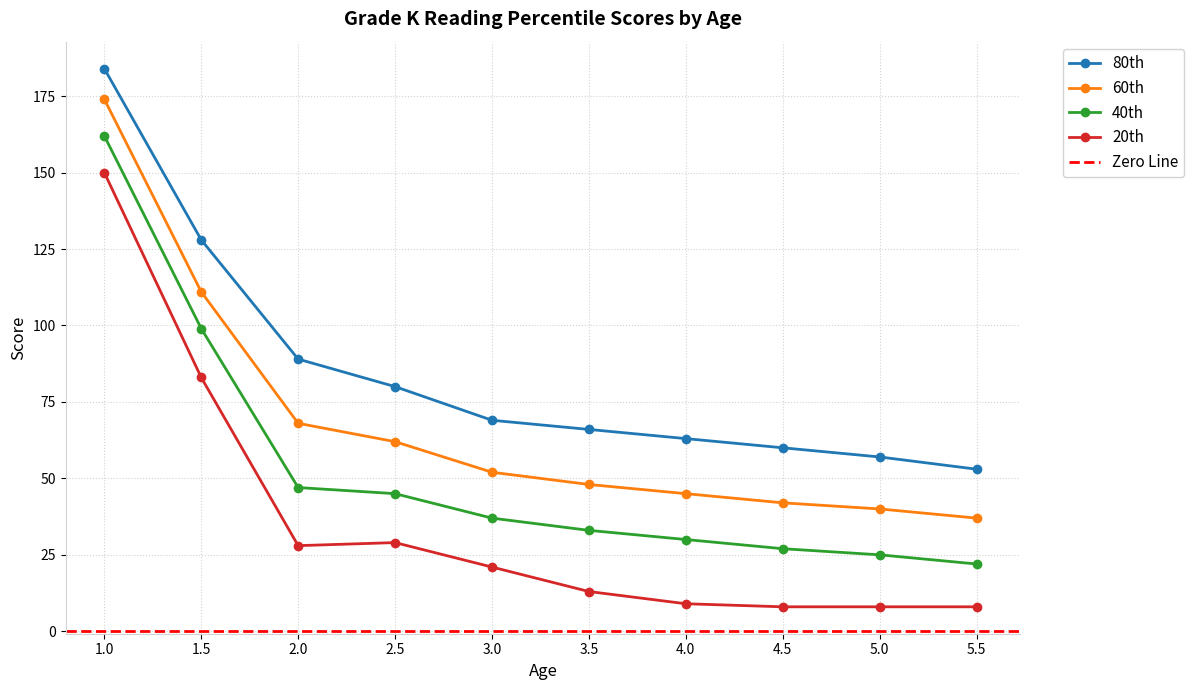

Reading left to right, list all the values displayed in this chart.

80th: 1.0=184	1.5=128	2.0=89	2.5=80	3.0=69	3.5=66	4.0=63	4.5=60	5.0=57	5.5=53
60th: 1.0=174	1.5=111	2.0=68	2.5=62	3.0=52	3.5=48	4.0=45	4.5=42	5.0=40	5.5=37
40th: 1.0=162	1.5=99	2.0=47	2.5=45	3.0=37	3.5=33	4.0=30	4.5=27	5.0=25	5.5=22
20th: 1.0=150	1.5=83	2.0=28	2.5=29	3.0=21	3.5=13	4.0=9	4.5=8	5.0=8	5.5=8